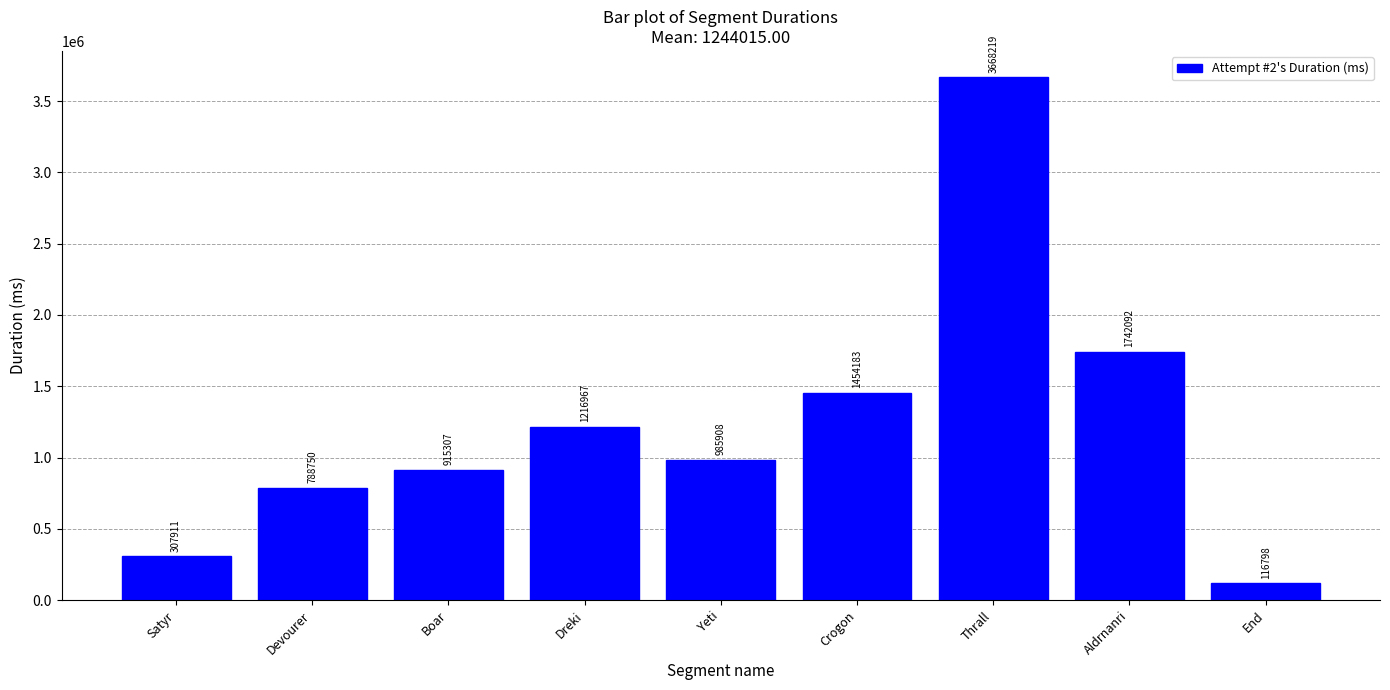

What position from the right is Satyr?

9